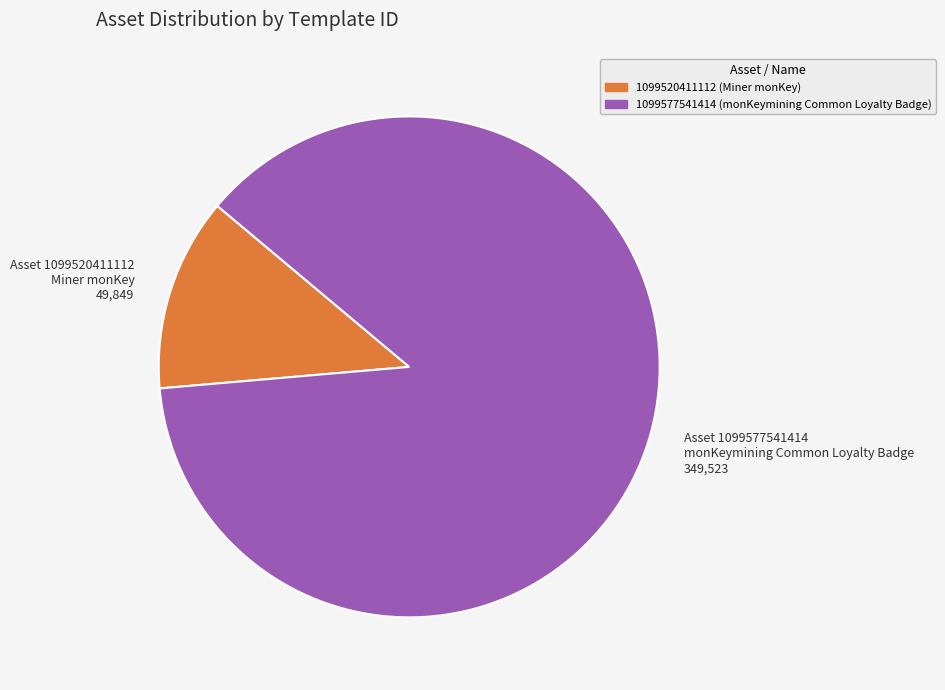

Which has a higher value, Asset 1099520411112 Miner monKey 49,849 or Asset 1099577541414 monKeymining Common Loyalty Badge 349,523?

Asset 1099577541414 monKeymining Common Loyalty Badge 349,523